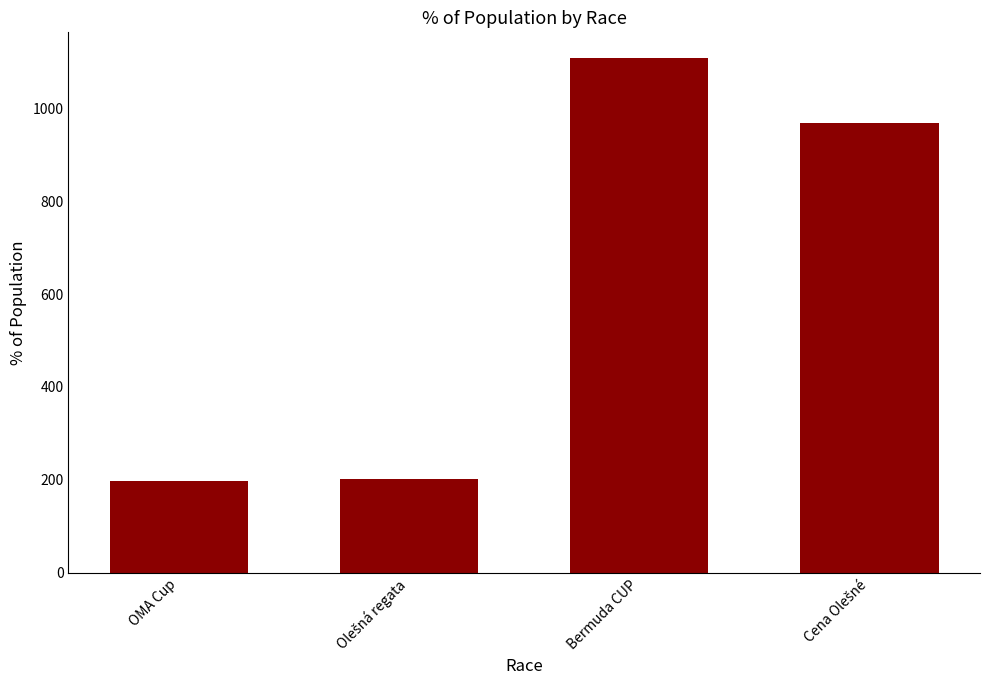

What is the change in value from OMA Cup to Bermuda CUP?

+910